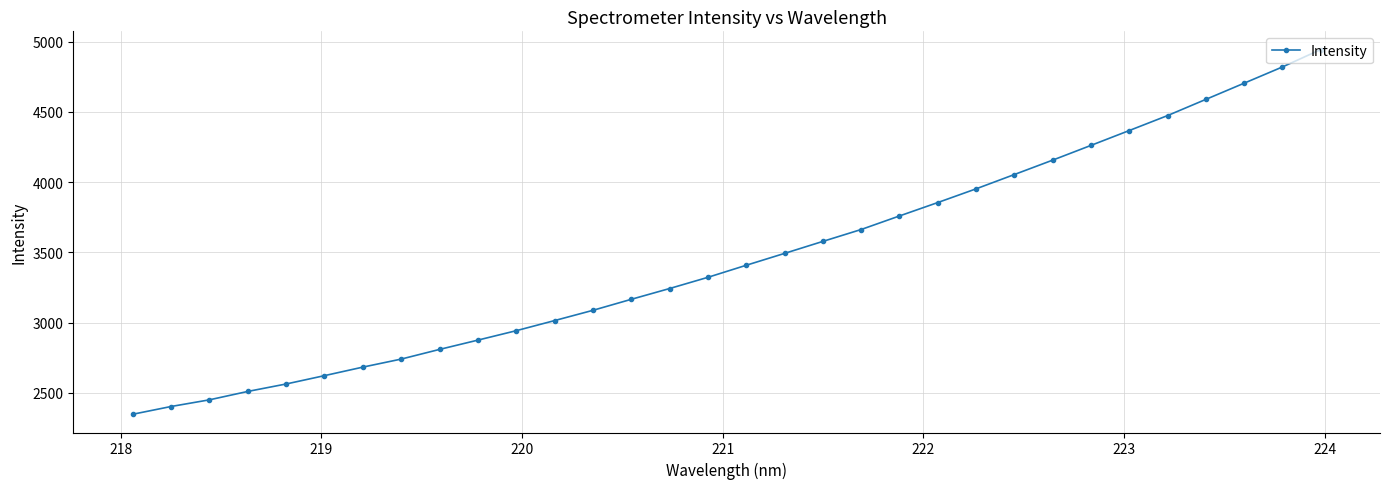

What is the sum of all values?

110840.9